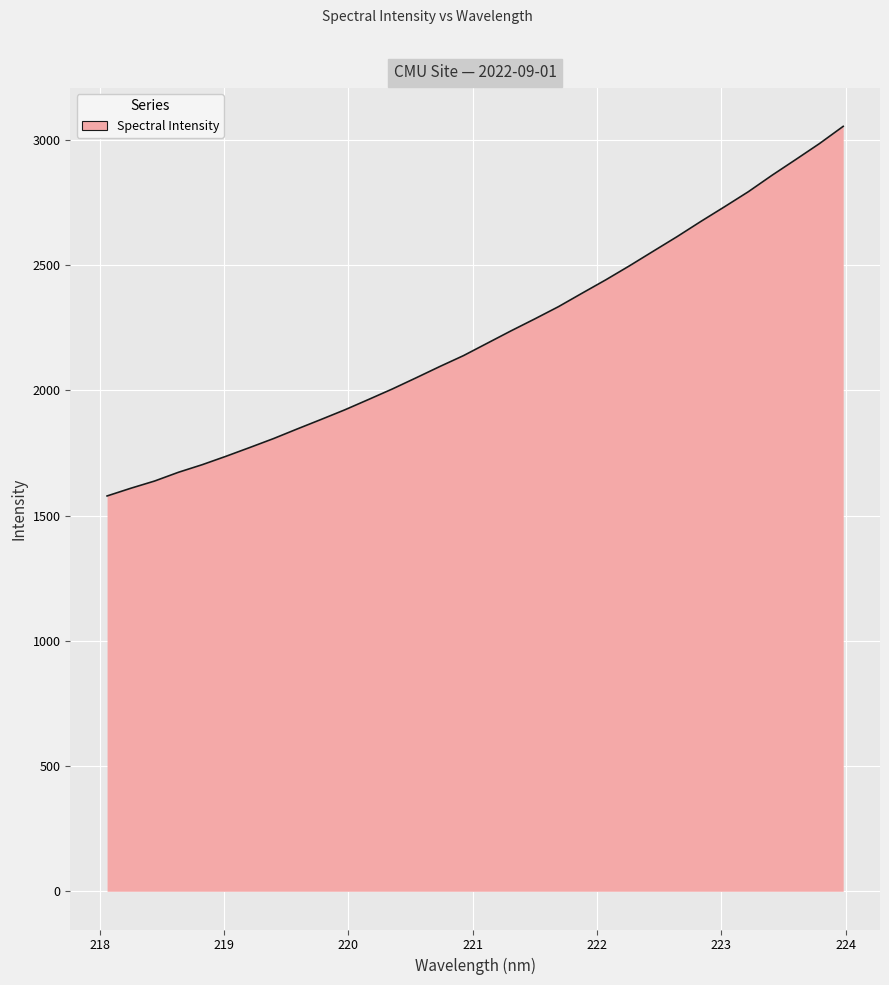

What is the greatest value displayed?

3054.7